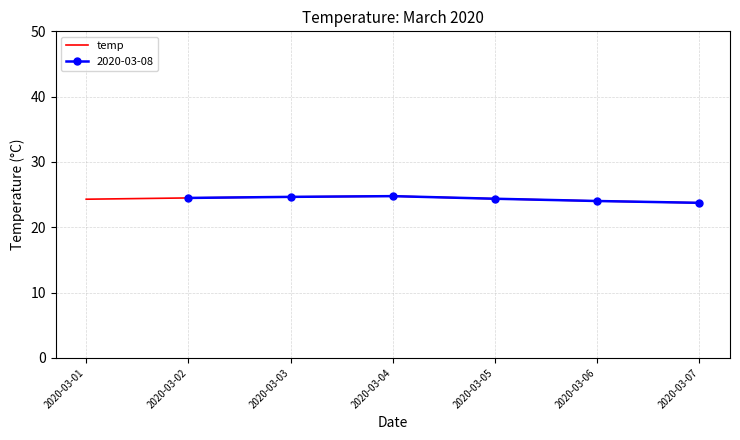

What is the change in value from 2020-03-03 to 2020-03-07?

-0.9